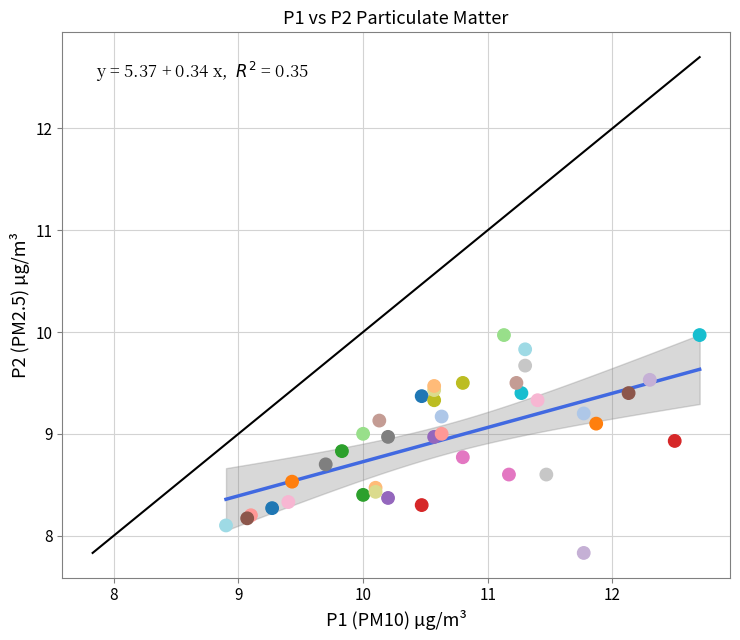

What Y value in the scatter plot is closest to 8?

8.1